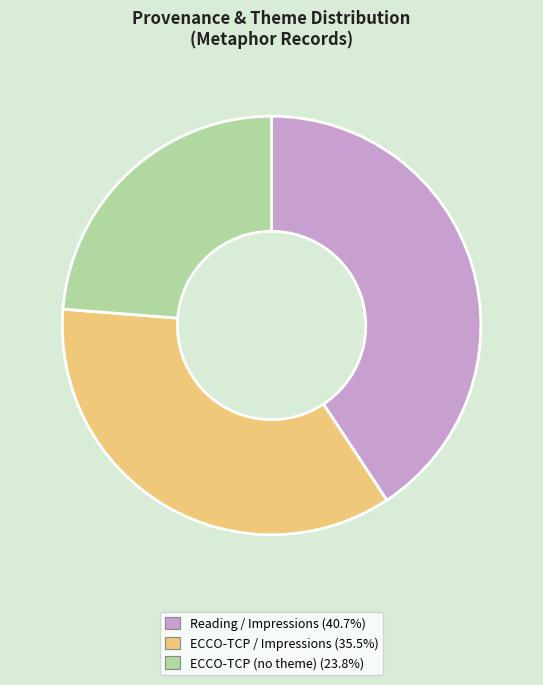

Is there a majority slice in this chart?

No